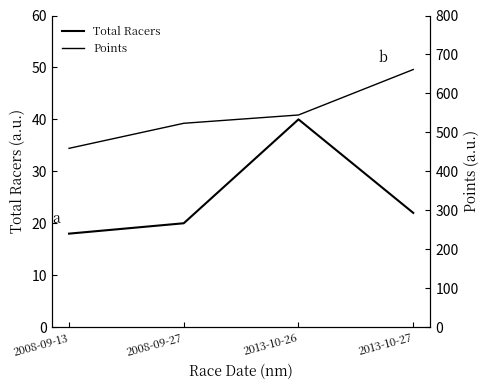

What is the difference between the Total Racers values at 2013-10-27 and 2008-09-27?

2.0